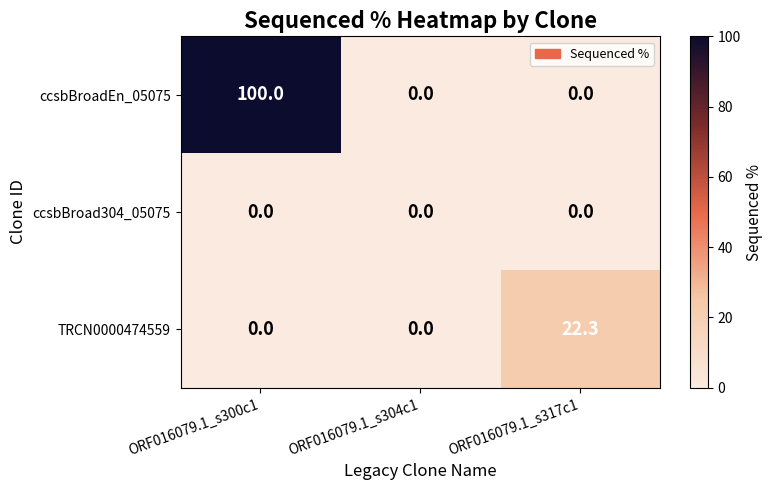

List the series in order of their peak value, lowest first.

ccsbBroad304_05075, TRCN0000474559, ccsbBroadEn_05075